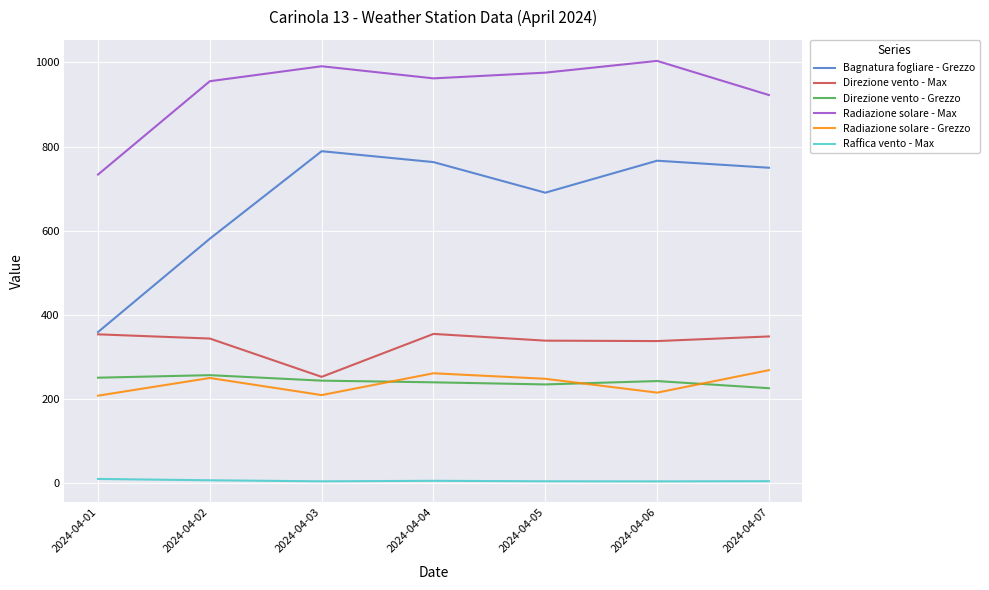

Between 2024-04-01 and 2024-04-05, which series saw the biggest shift?

Bagnatura fogliare - Grezzo